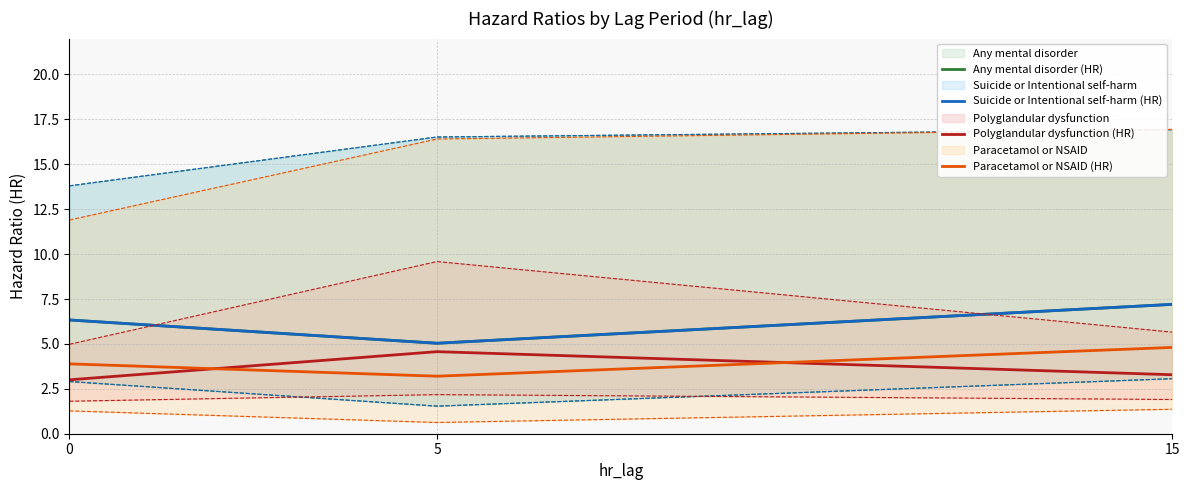

Read the Paracetamol or NSAID (HR) value at 0.

3.9